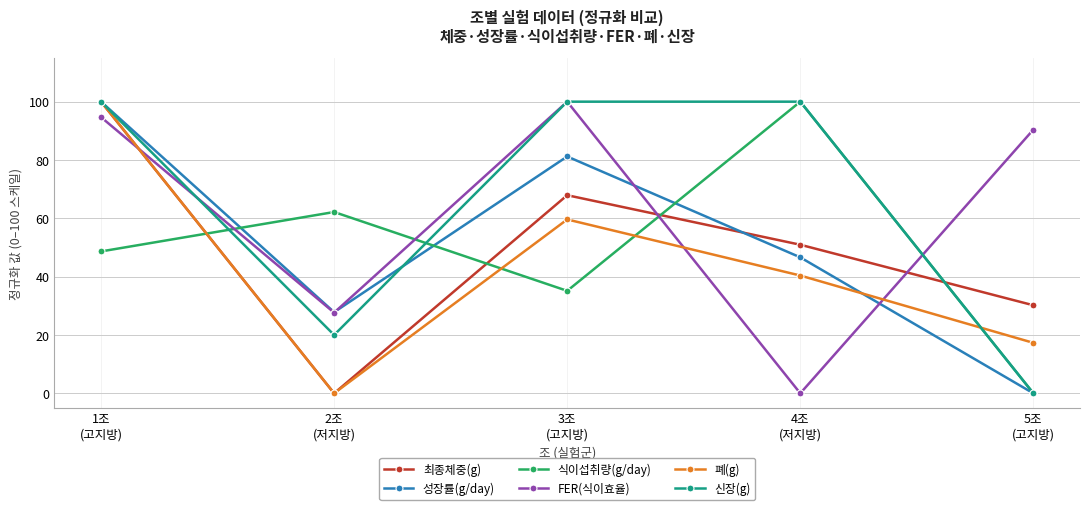

Reading left to right, transcribe all the data shown in this chart.

최종체중(g): 100.0	0.0	67.9	50.9	30.2
성장률(g/day): 100.0	27.8	81.2	46.6	0.0
식이섭취량(g/day): 48.6	62.2	35.1	100.0	0.0
FER(식이효율): 94.7	27.7	100.0	0.0	90.4
폐(g): 100.0	0.0	59.6	40.4	17.3
신장(g): 100.0	20.0	100.0	100.0	0.0